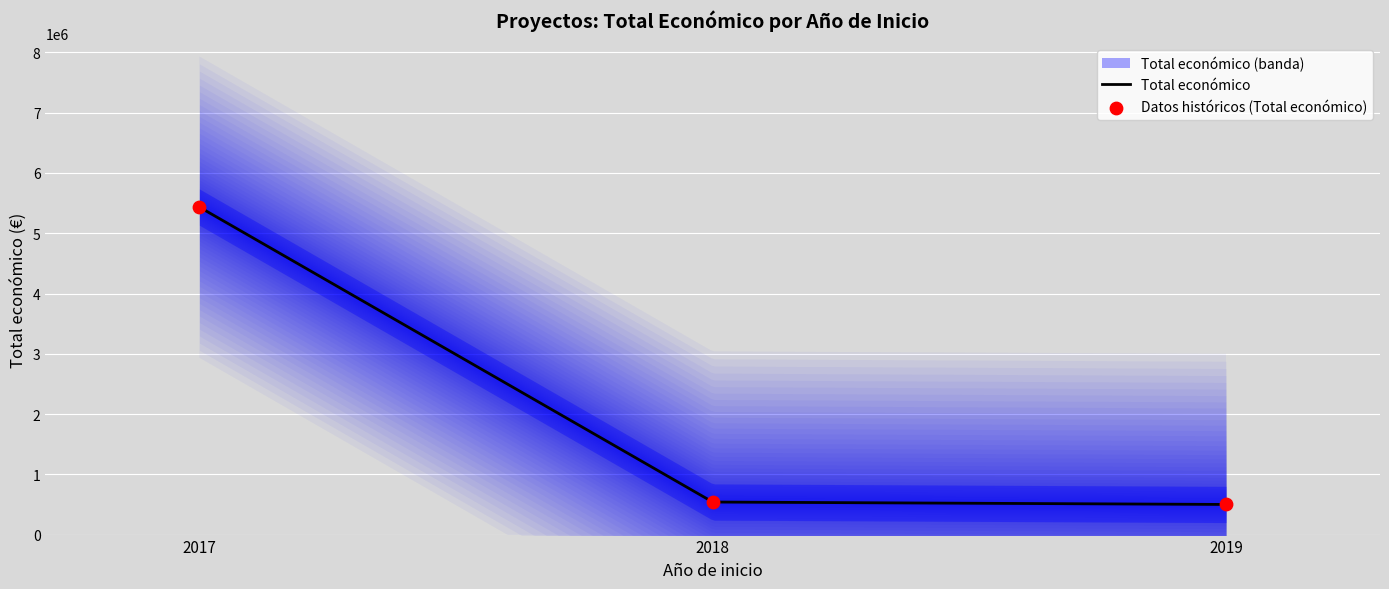

What is the change in value from 2017 to 2019?

-4933622